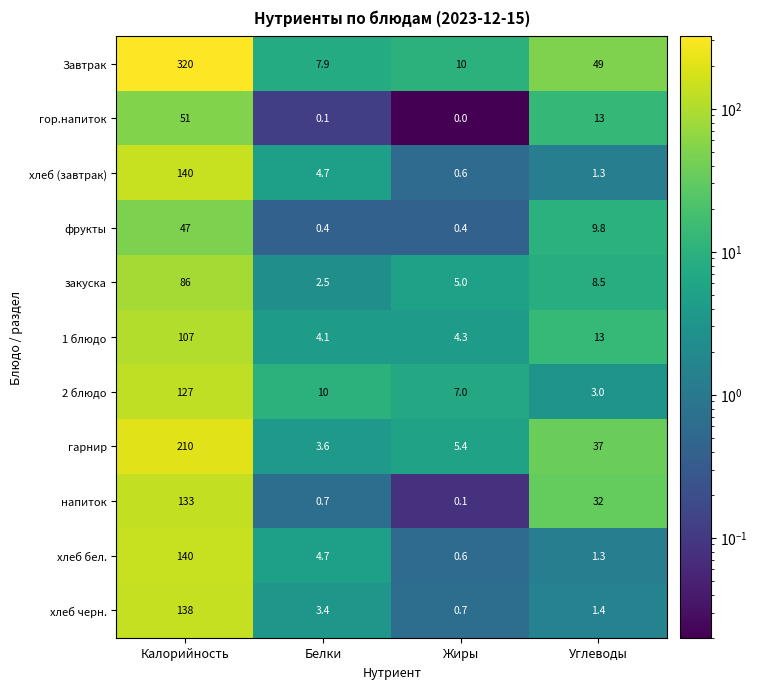

List the labels in order of хлеб черн. value, smallest first.

Жиры, Углеводы, Белки, Калорийность